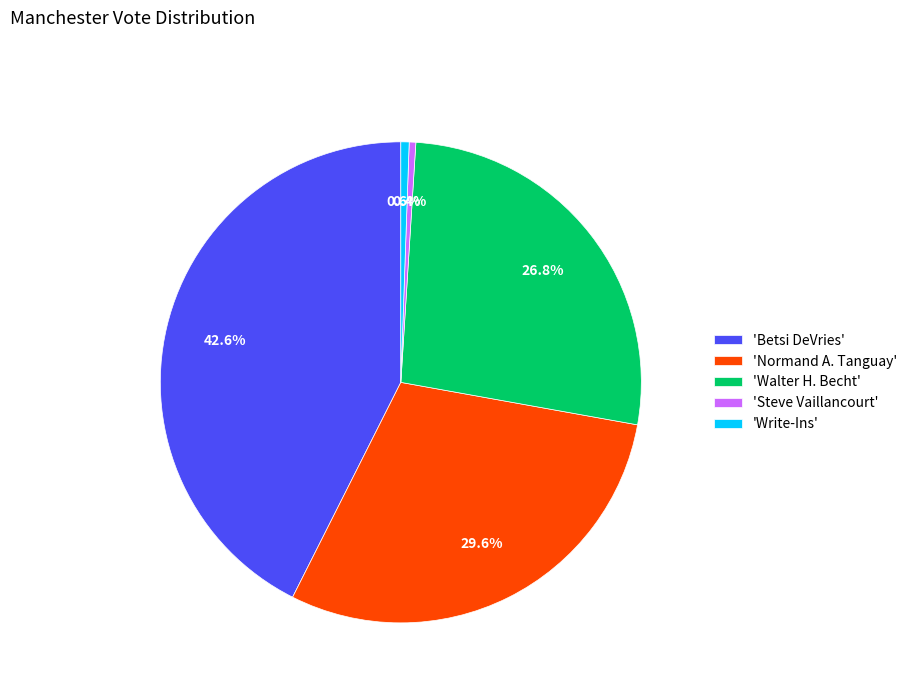

To the nearest percent, what is the average slice percentage?

20%